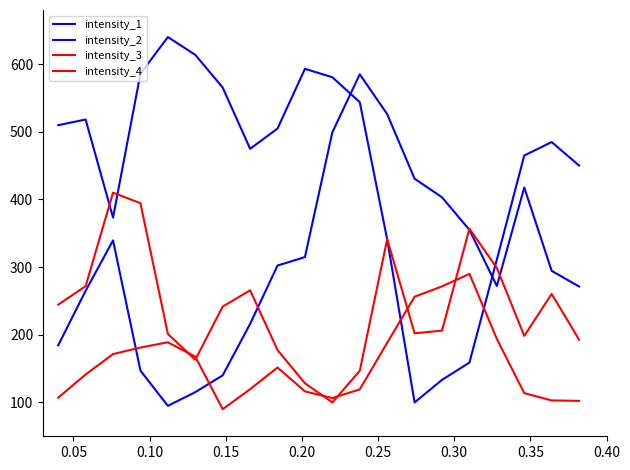

Reading left to right, extract all data points from this chart.

intensity_1: 509.8	518.1	373.2	585.8	640.0	613.7	565.3	474.9	504.7	593.1	580.6	543.8	341.0	100.0	133.4	158.9	311.1	465.0	484.8	450.1
intensity_2: 184.4	265.0	339.5	147.0	95.0	115.2	140.1	216.1	302.3	314.8	499.2	585.0	526.1	430.7	403.2	355.0	272.1	417.7	294.5	271.3
intensity_3: 244.5	271.8	410.0	394.5	201.3	163.1	241.7	265.7	177.4	128.4	100.0	146.7	341.3	202.2	206.2	356.8	298.8	198.3	260.4	192.7
intensity_4: 107.0	141.3	171.5	181.1	188.9	167.6	90.0	119.6	151.6	116.3	106.4	119.3	188.1	256.3	271.5	290.0	193.9	113.8	103.0	102.3